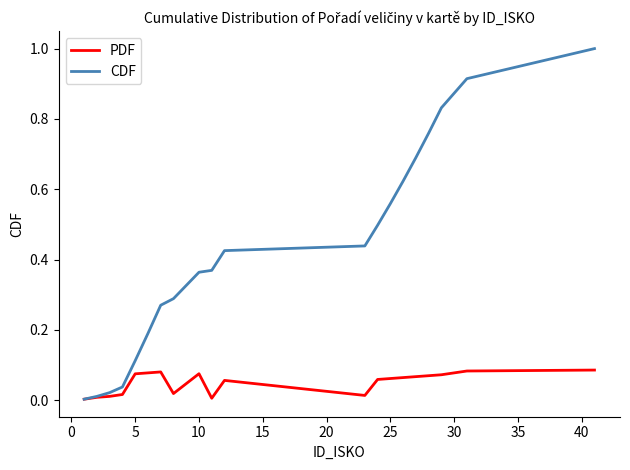

Which series has the widest spread of values?

CDF